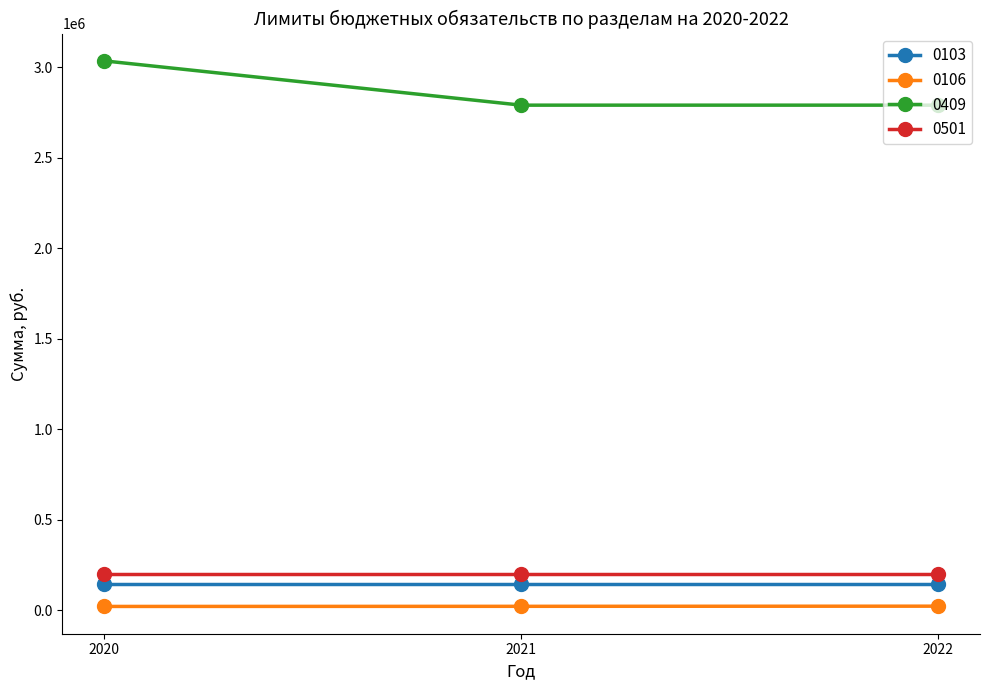

What is the sum of all 0409 values?

8614750